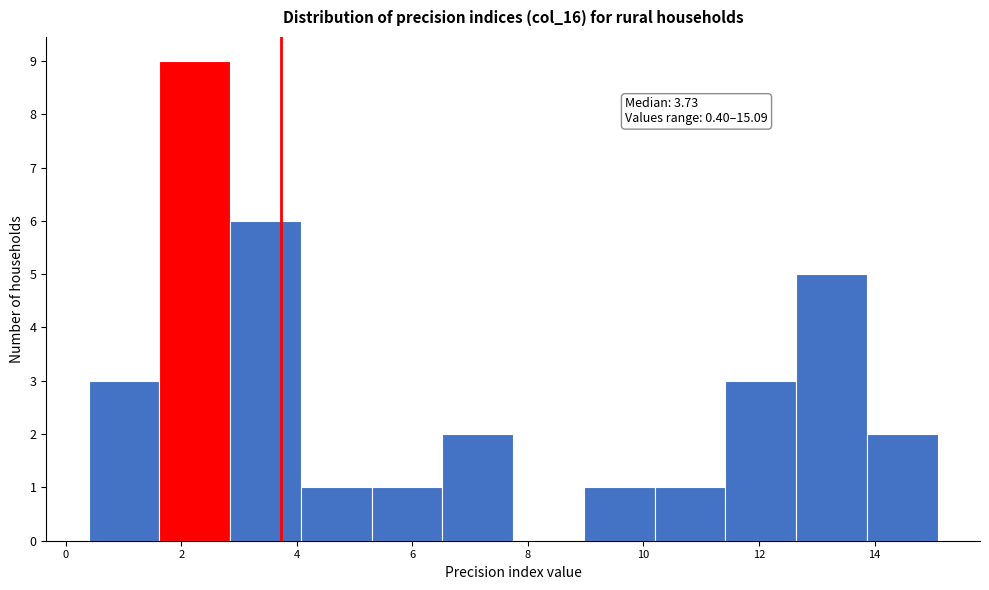

Which range on the x-axis has the tallest bar?

1.6 to 2.8